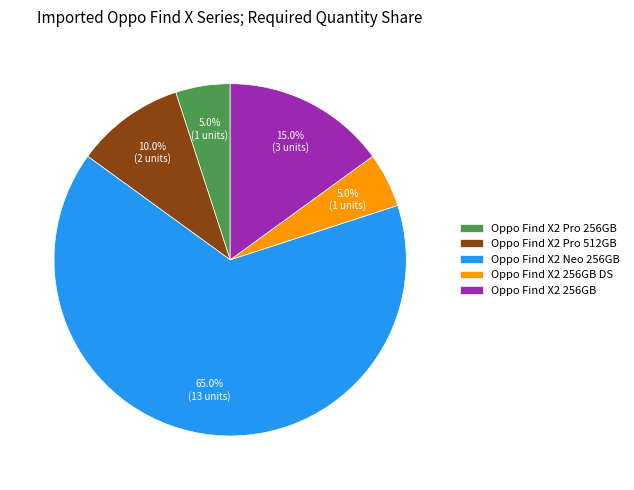

The Oppo Find X2 Neo 256GB slice represents 74% of the pie. True or false?

False